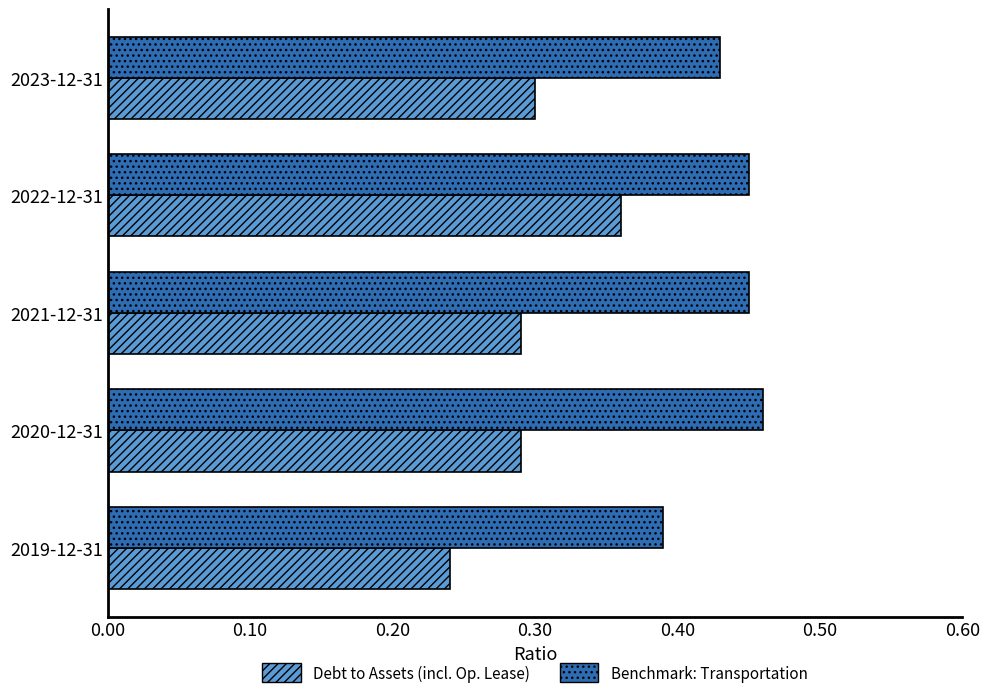

What is the sum of all Benchmark: Transportation values?

2.2